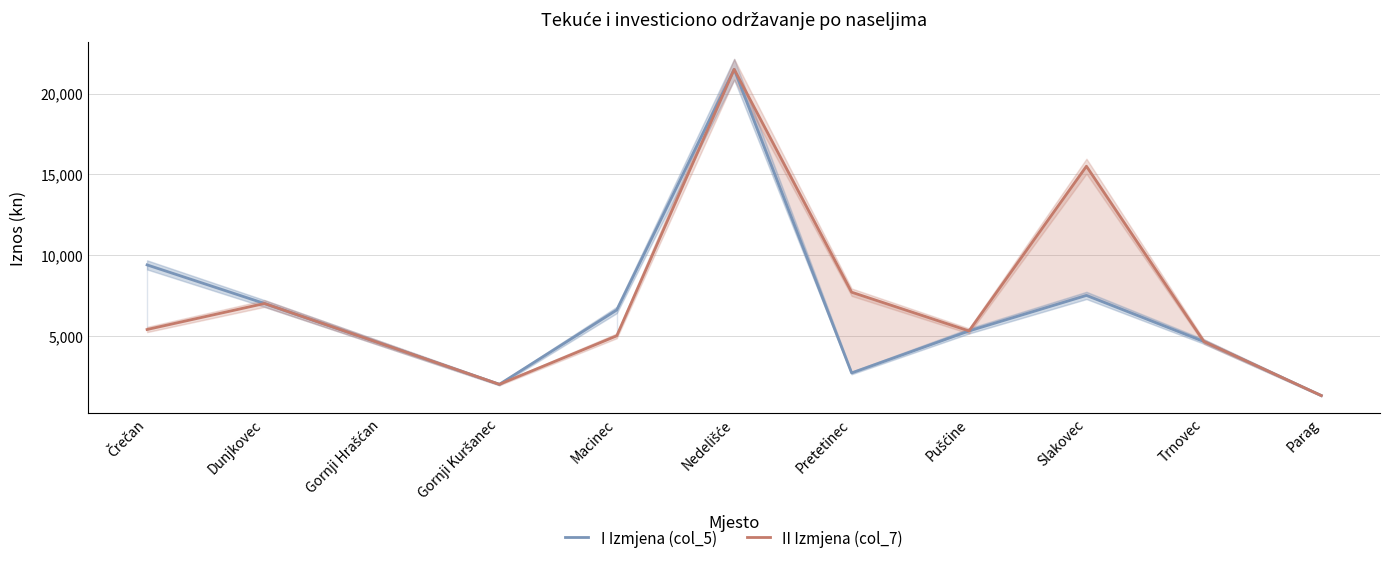

How many interior local peaks does the II Izmjena (col_7) series have?

3